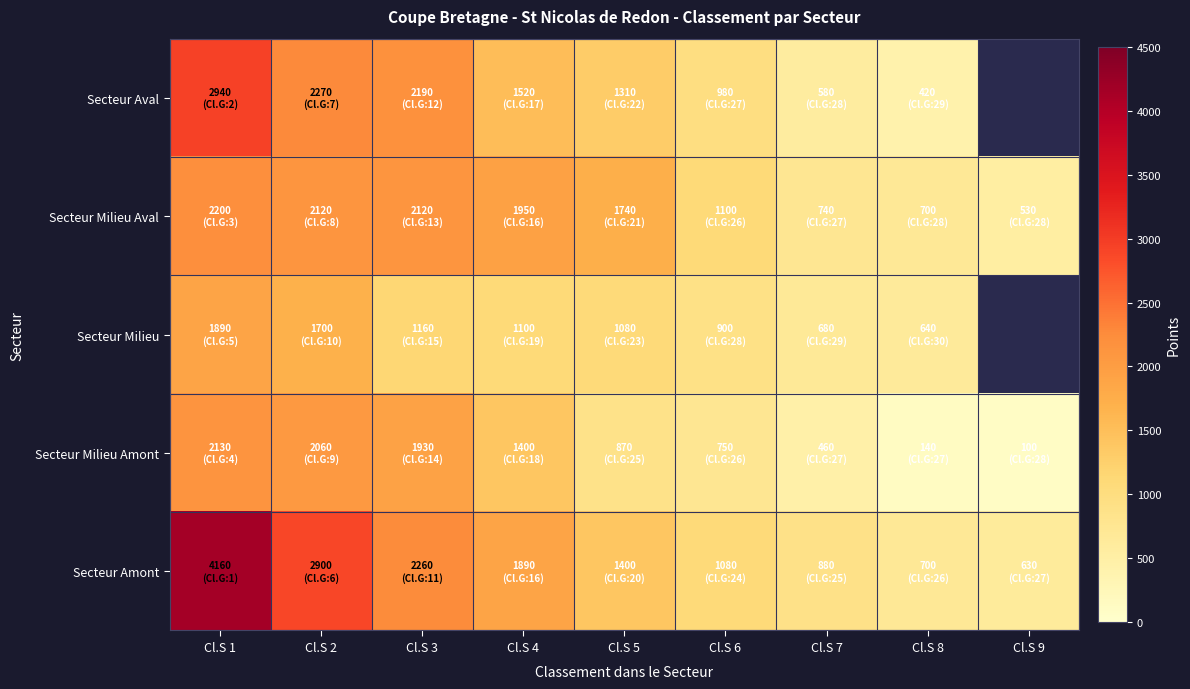

What value does the Secteur Amont series have at Cl.S 3?

2260.0